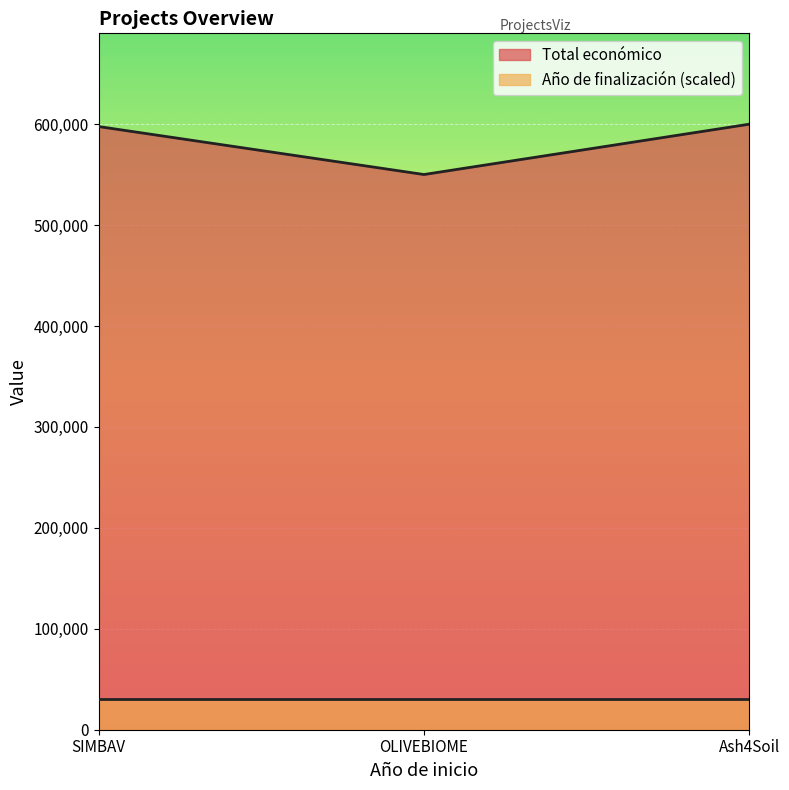

Is it true that the value at Ash4Soil is 600000?

True